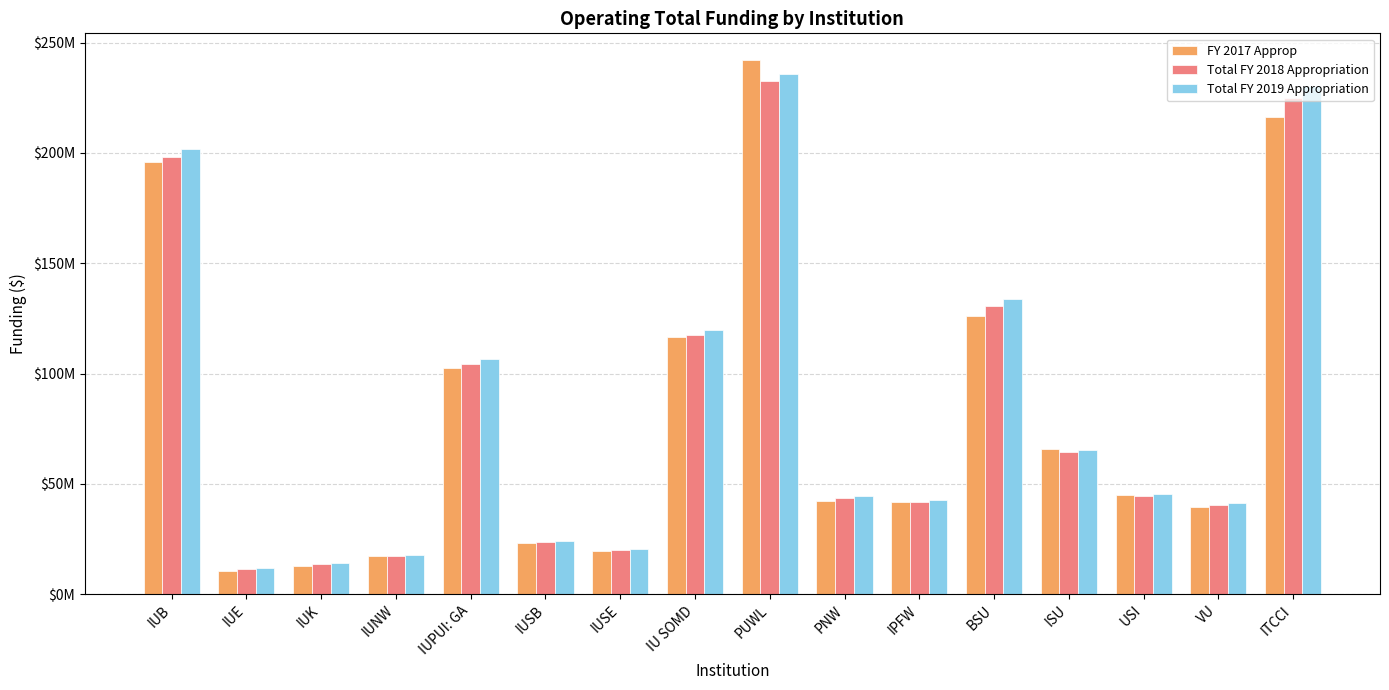

What are all the series names shown in the legend?

FY 2017 Approp, Total FY 2018 Appropriation, Total FY 2019 Appropriation